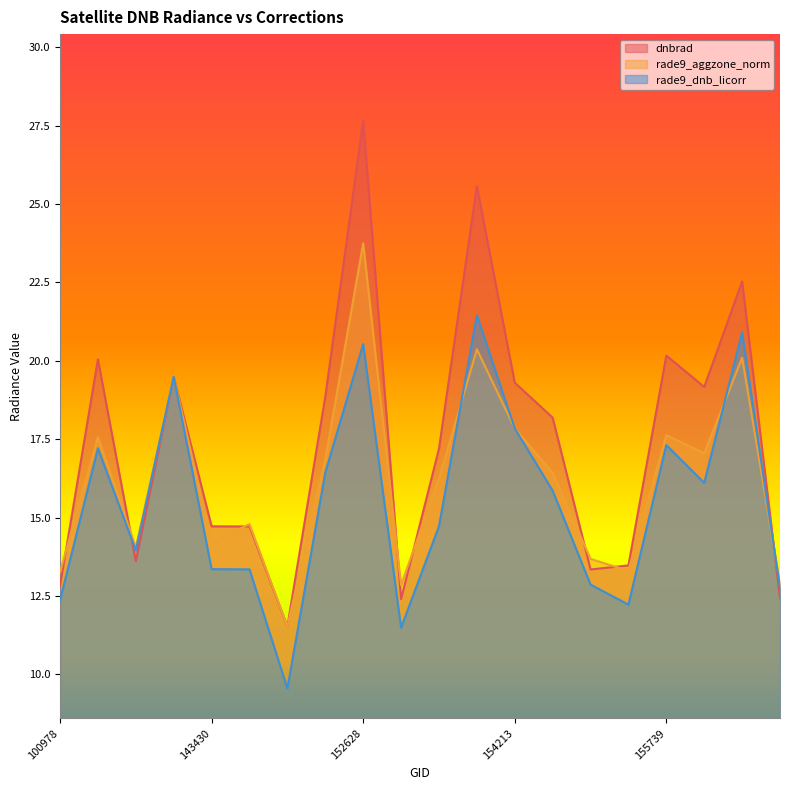

How many lines are shown in the chart?

3